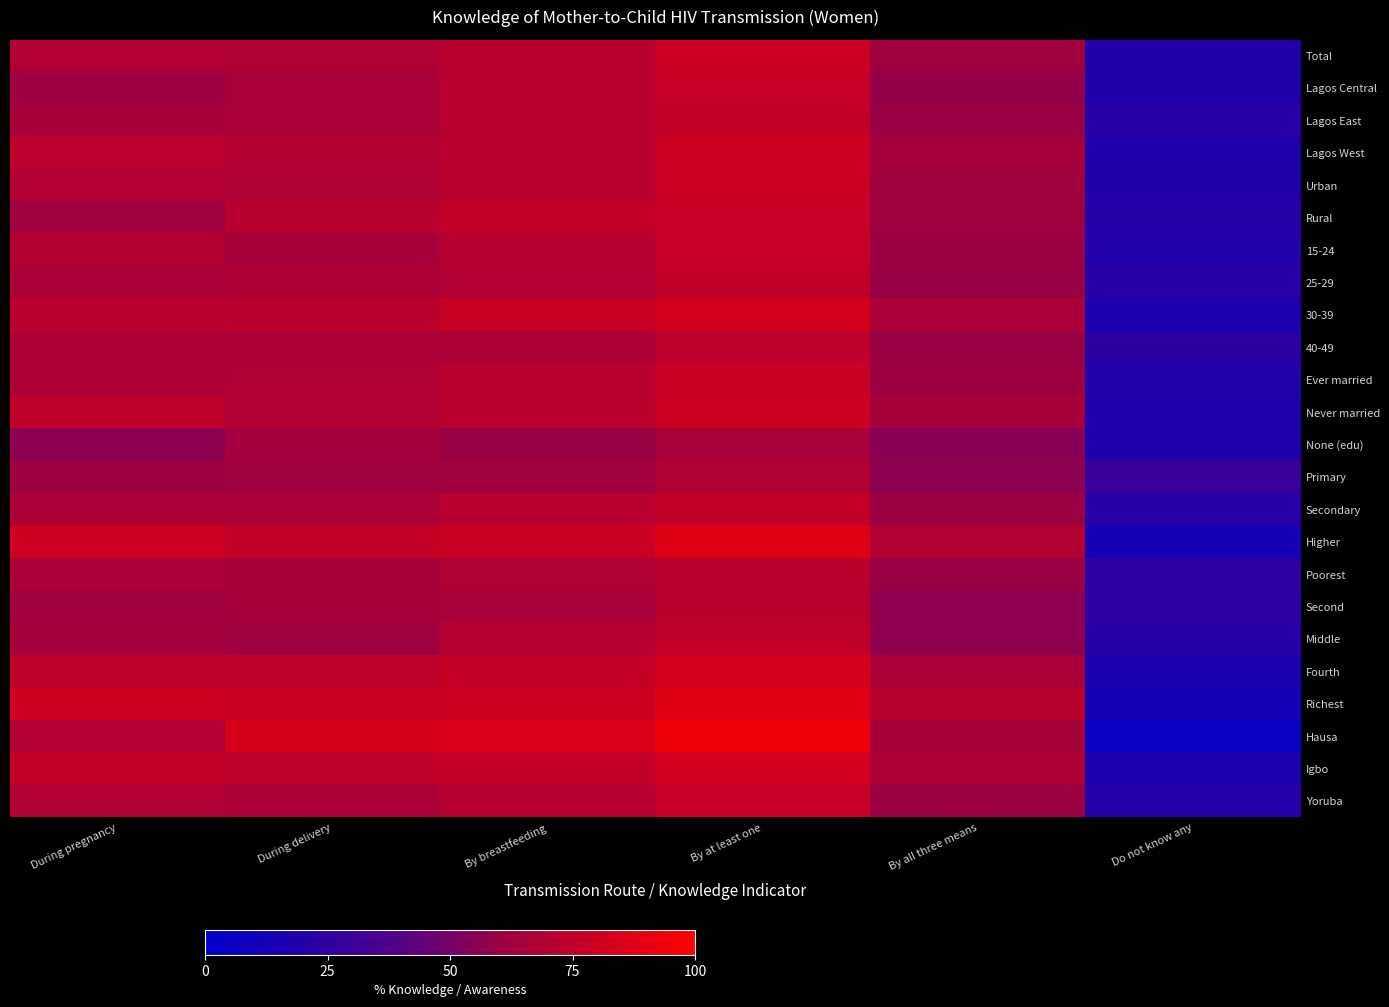

What is the difference between the highest and lowest values at During pregnancy?

23.7